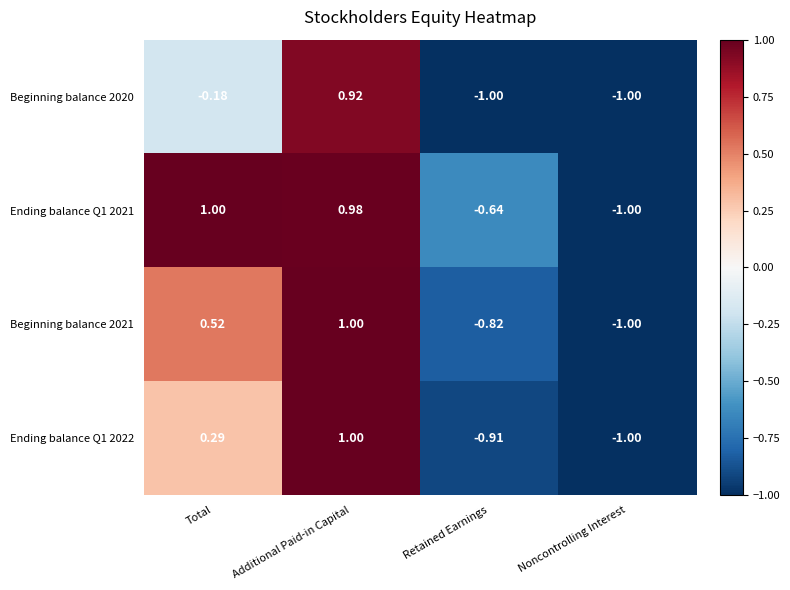

What is the total value across all series at Total?

1.6